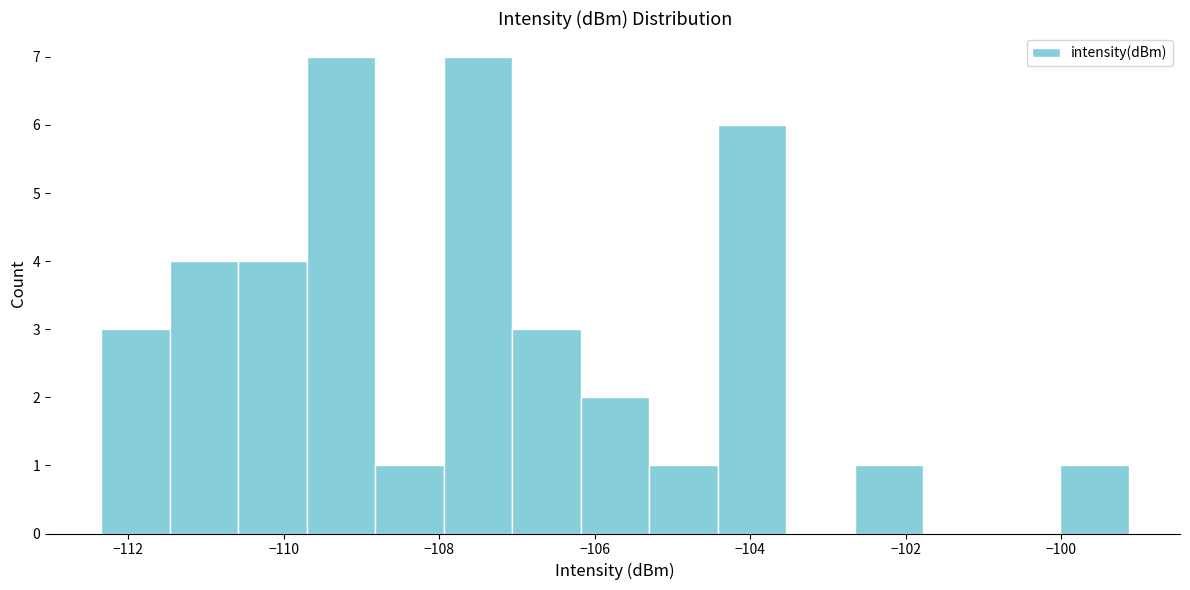

Reading left to right, transcribe this chart: for each bar, give the range it covers on the x-axis and its height. Neither the bar edges nor the heights are printed on the chart, so give them approximately, as read against the axes.

-112.4 to -111.4: 3
-111.4 to -110.6: 4
-110.6 to -109.8: 4
-109.8 to -108.8: 7
-108.8 to -108.0: 1
-108.0 to -107.0: 7
-107.0 to -106.2: 3
-106.2 to -105.2: 2
-105.2 to -104.4: 1
-104.4 to -103.6: 6
-103.6 to -102.6: 0
-102.6 to -101.8: 1
-101.8 to -100.8: 0
-100.8 to -100.0: 0
-100.0 to -99.2: 1